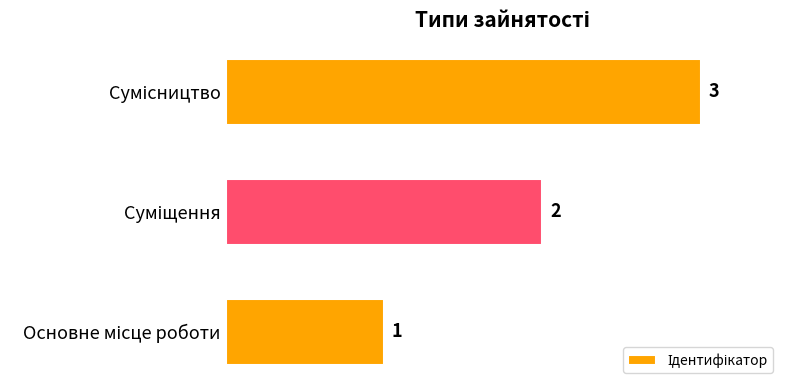

What is the sum of all values?

6